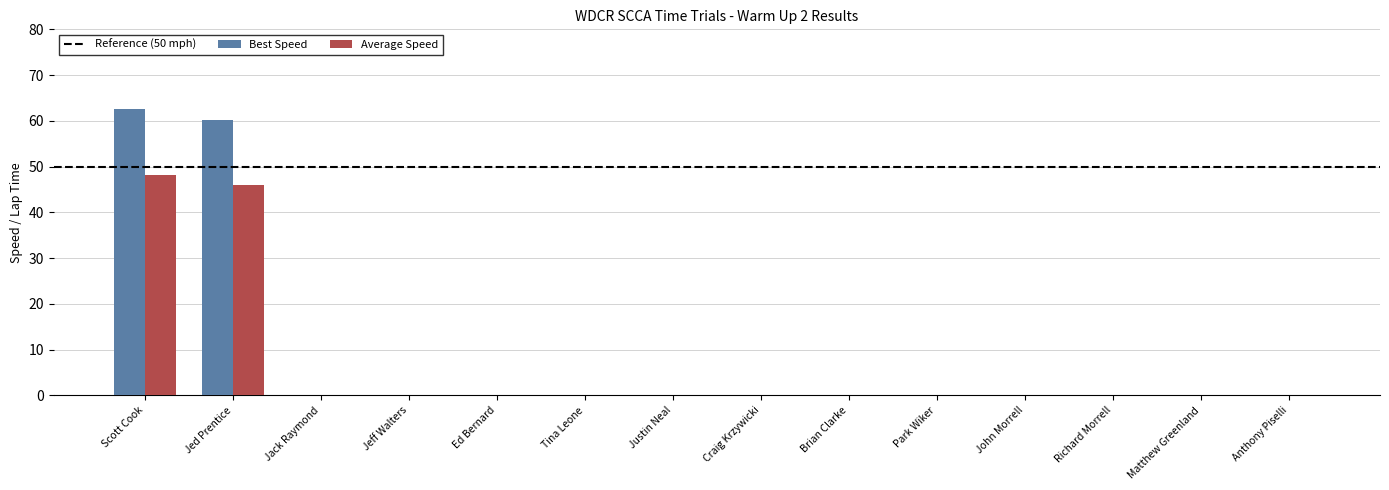

Which series has the largest total across all categories?

Best Speed